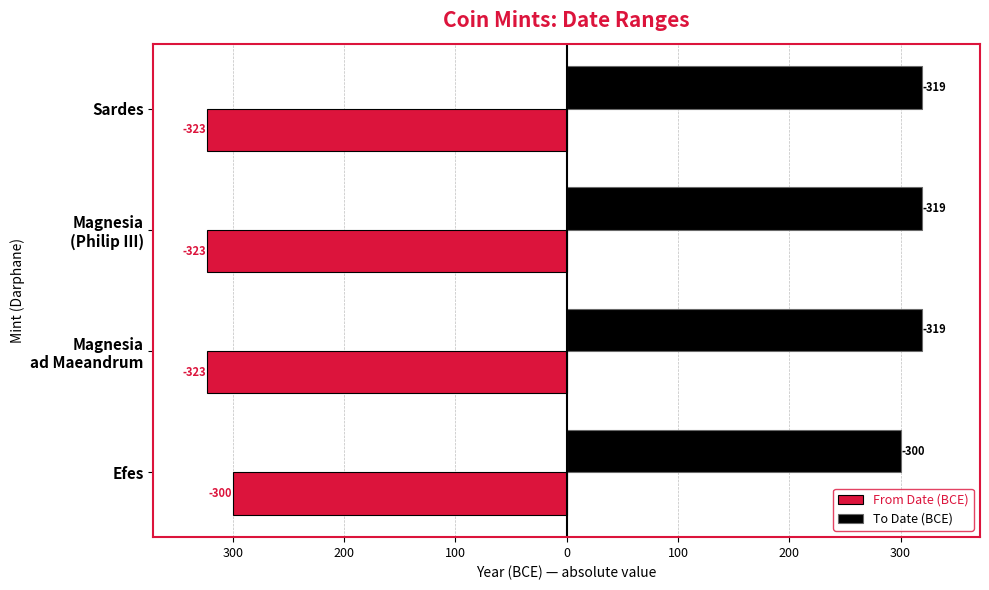

What are all the series names shown in the legend?

From Date (BCE), To Date (BCE)